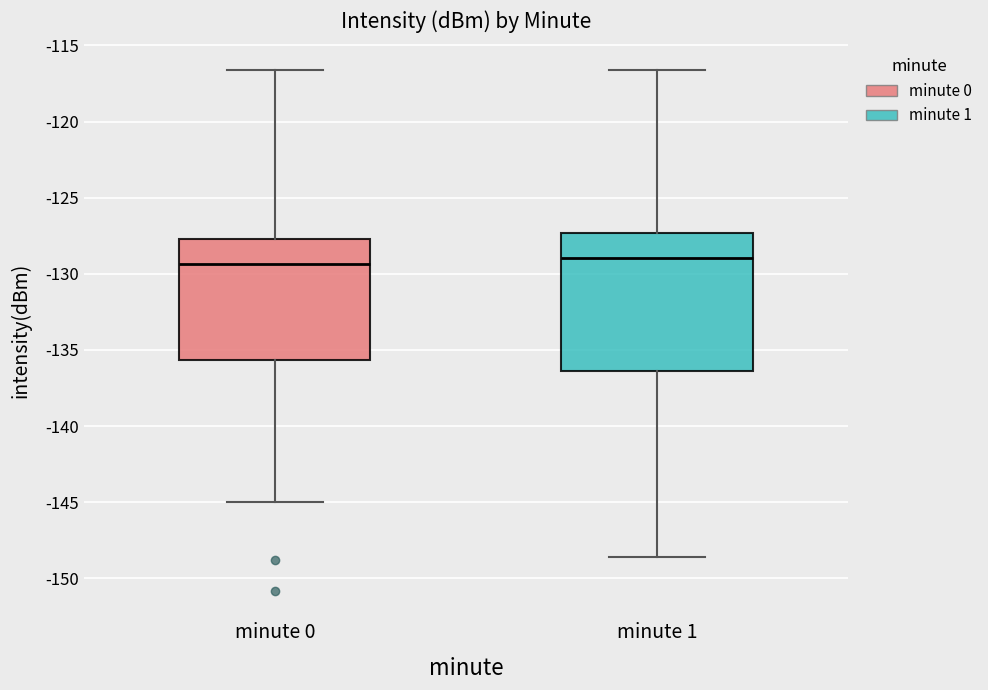

Where does the lower whisker of the box for minute 1 end on the y-axis? The values are not printed on the chart, so give them approximately, as read against the axis.

-148.5